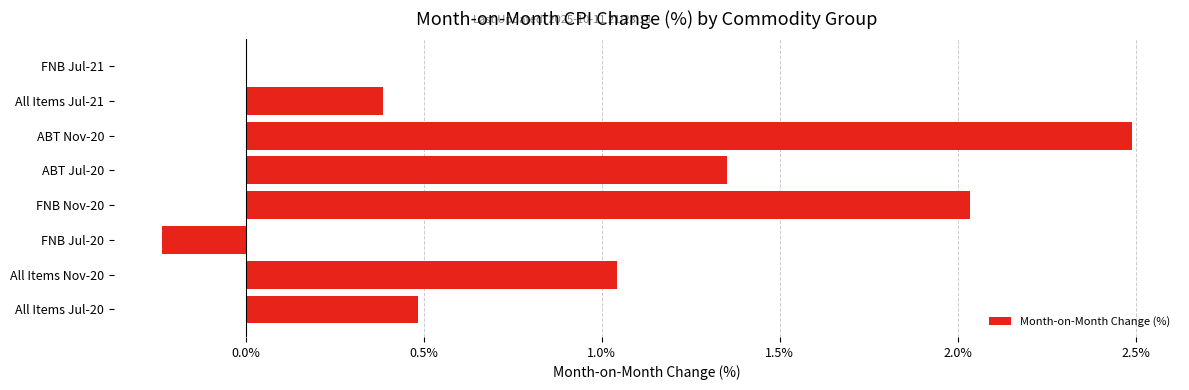

What is the maximum value shown in the chart?

2.5